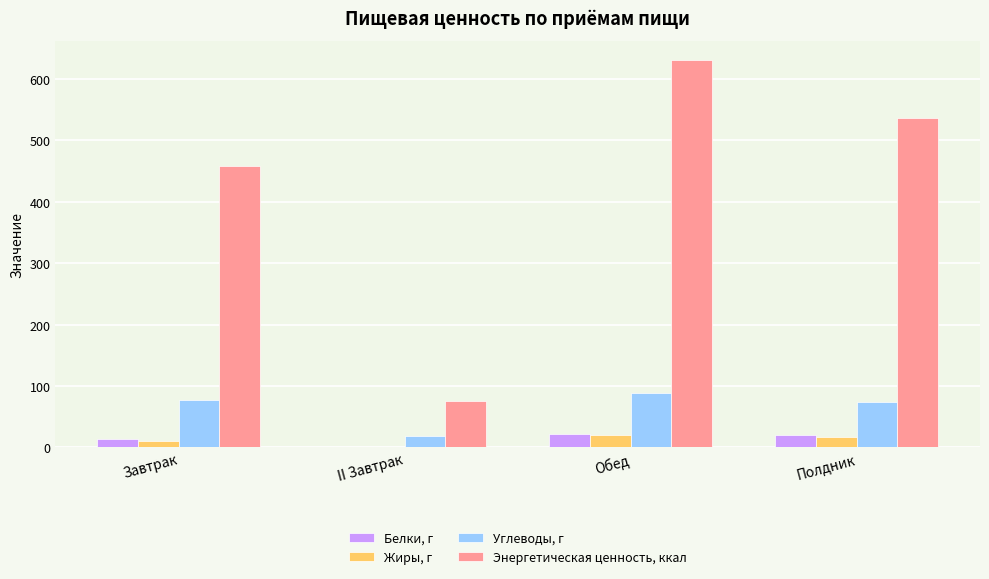

Is it true that Углеводы, г equals 88.7 at Обед?

True